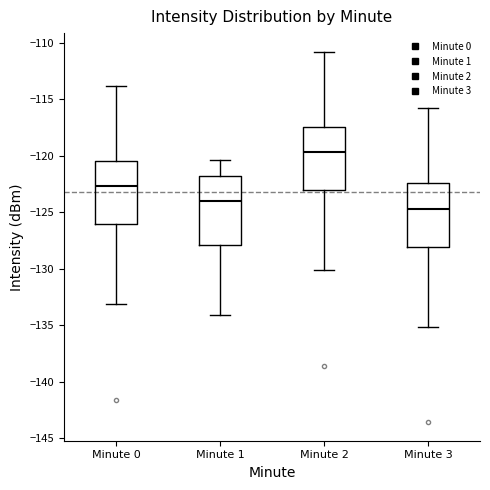

Which box's median line is the highest?

Minute 2